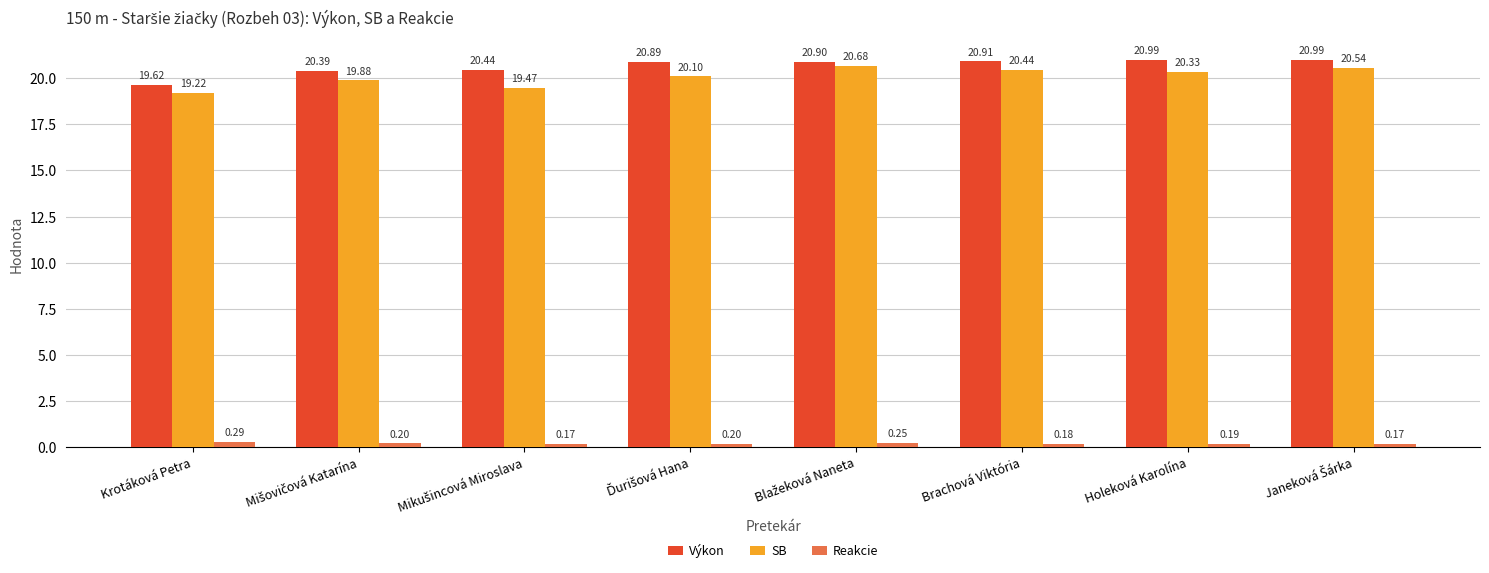

What is the sum of all Reakcie values?

1.7